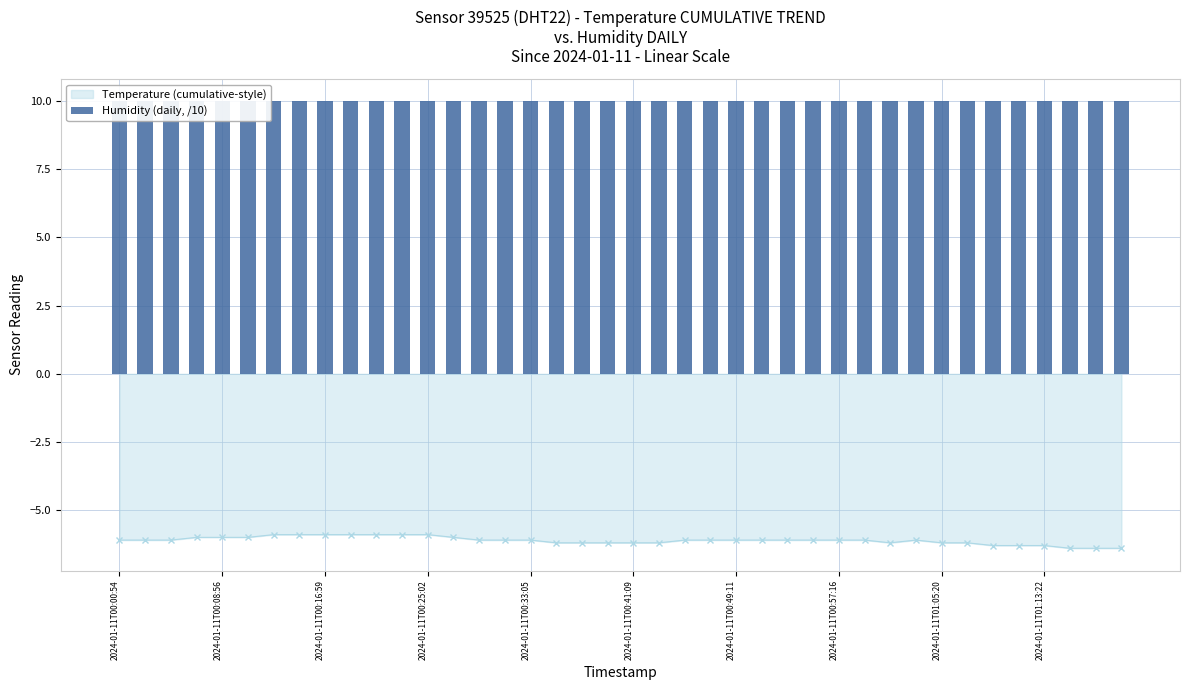

Where is the data nearest to the value -6?

2024-01-11T00:06:55